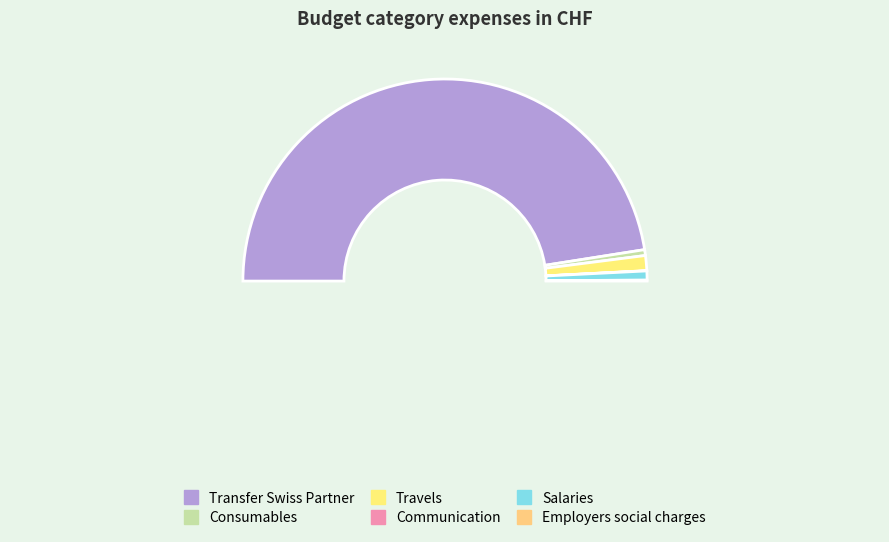

How many segments does this pie chart have?

6